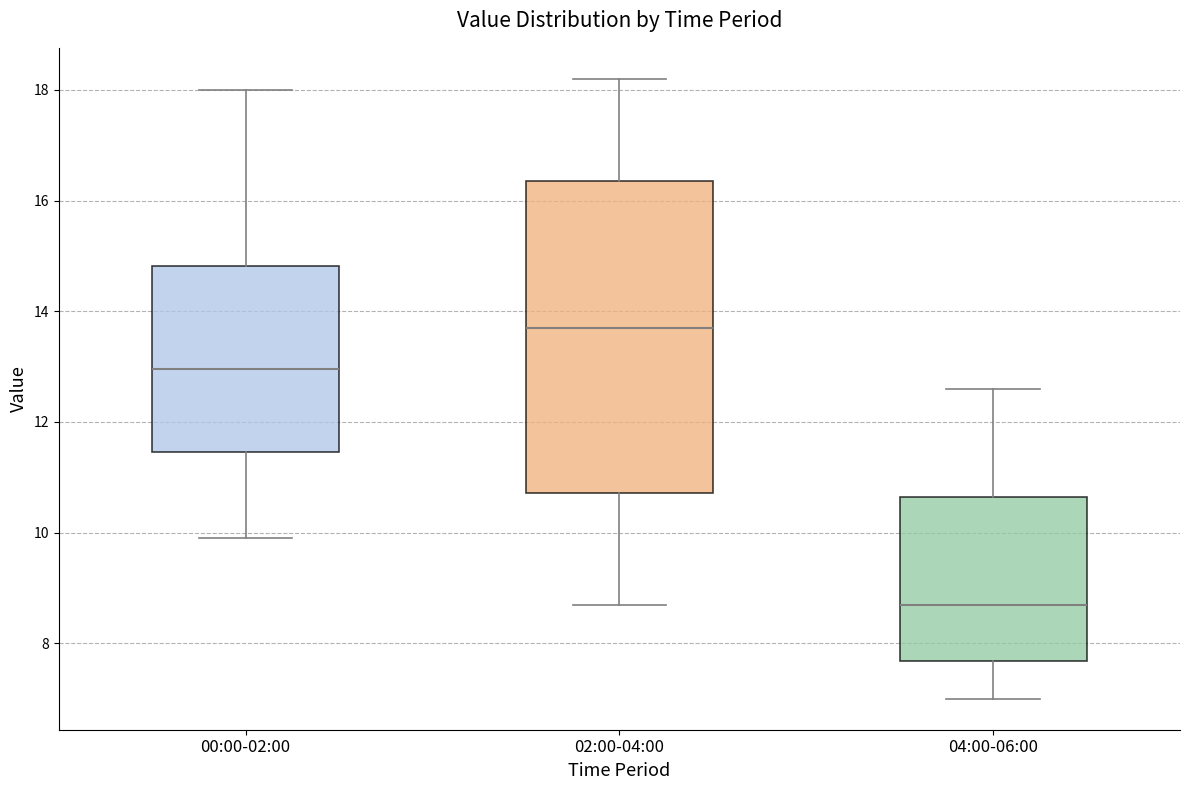

Reading left to right, transcribe this box plot: for each box, give where its median line is, the range the box spans, and where its two whiskers end, as read against the y-axis. The values are not printed on the chart, so give them approximately, as read against the axis.

00:00-02:00: median 13.0, box 11.4 to 14.8, whiskers 10.0 to 18.0
02:00-04:00: median 13.8, box 10.8 to 16.4, whiskers 8.8 to 18.2
04:00-06:00: median 8.8, box 7.6 to 10.6, whiskers 7.0 to 12.6